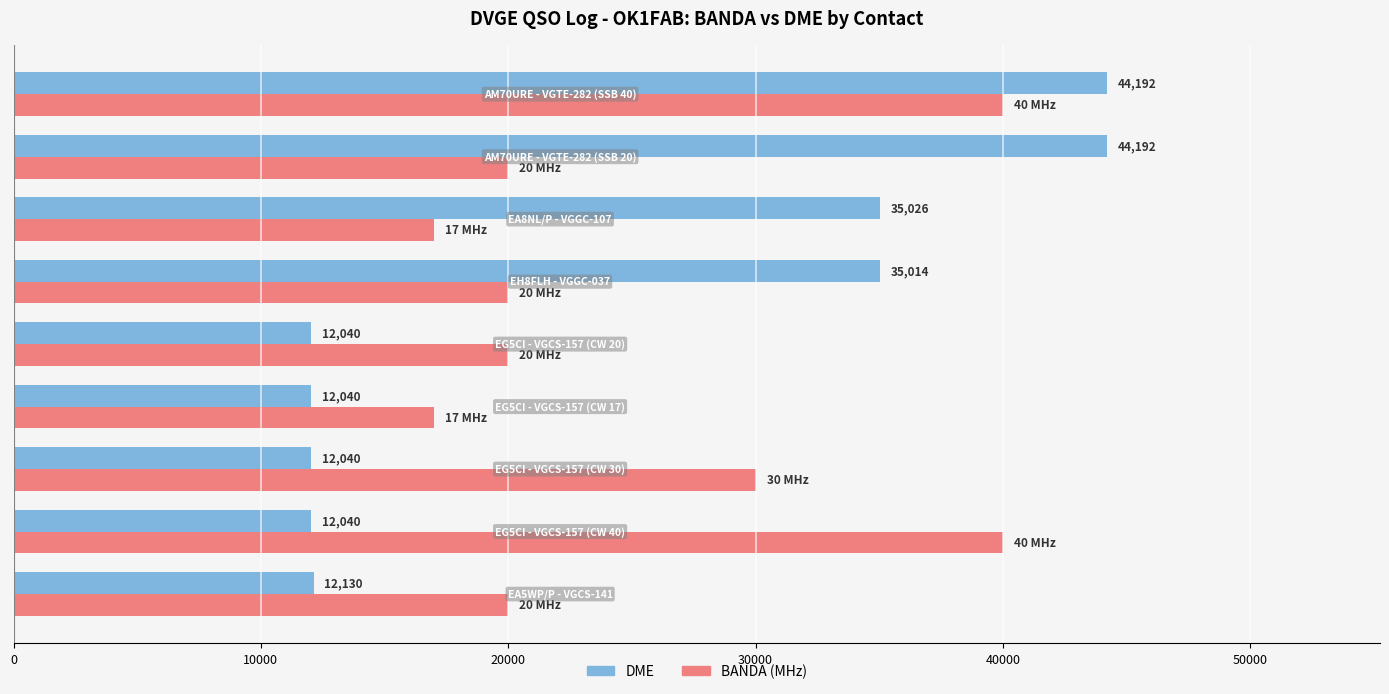

What is the greatest value displayed?

44192